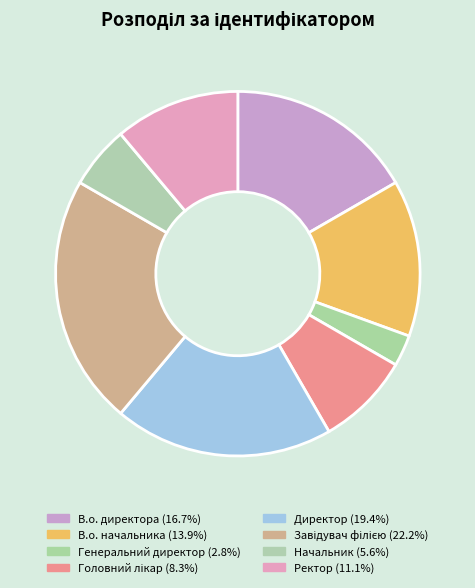

To the nearest percent, what is the combined percentage of Генеральний директор and Головний лікар?

11%